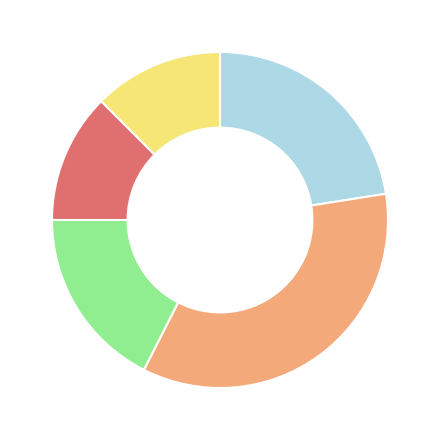

Is there any slice that represents more than half of the pie?

No